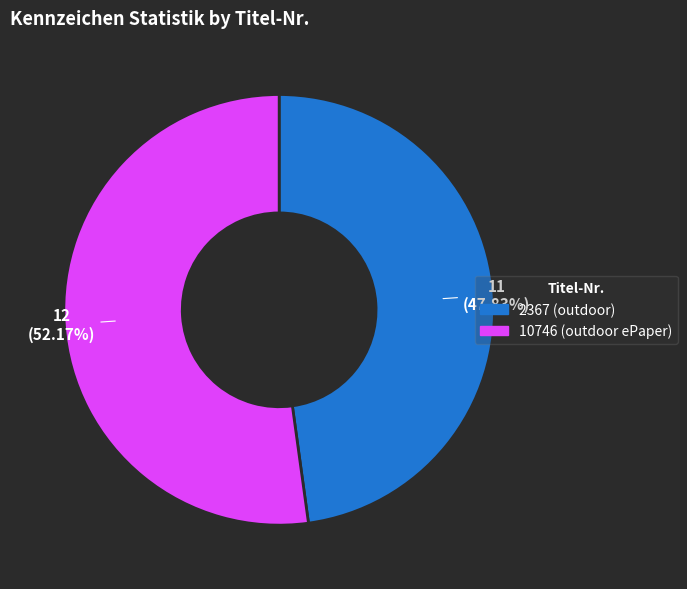

What is the ratio of the value at 2367 (outdoor) to the value at 10746 (outdoor ePaper)?

0.9